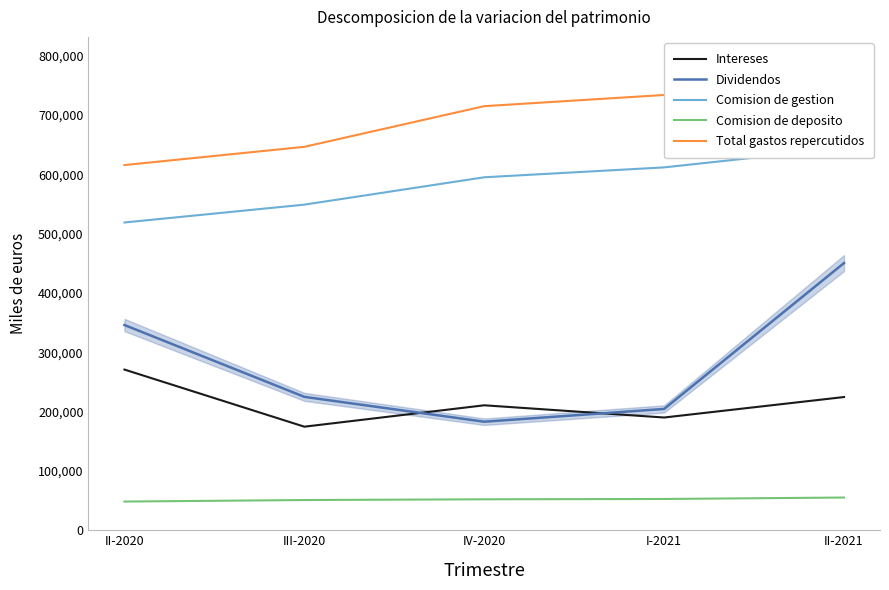

What is the minimum value for Total gastos repercutidos?

615375